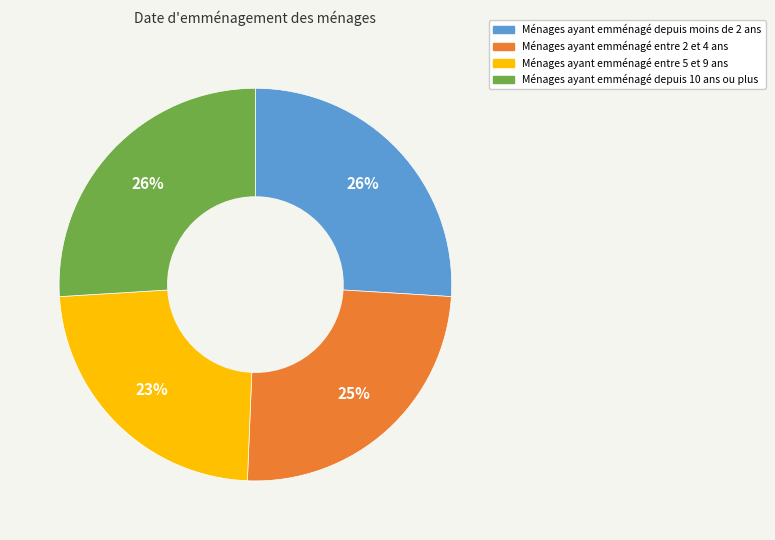

How many segments does this pie chart have?

4